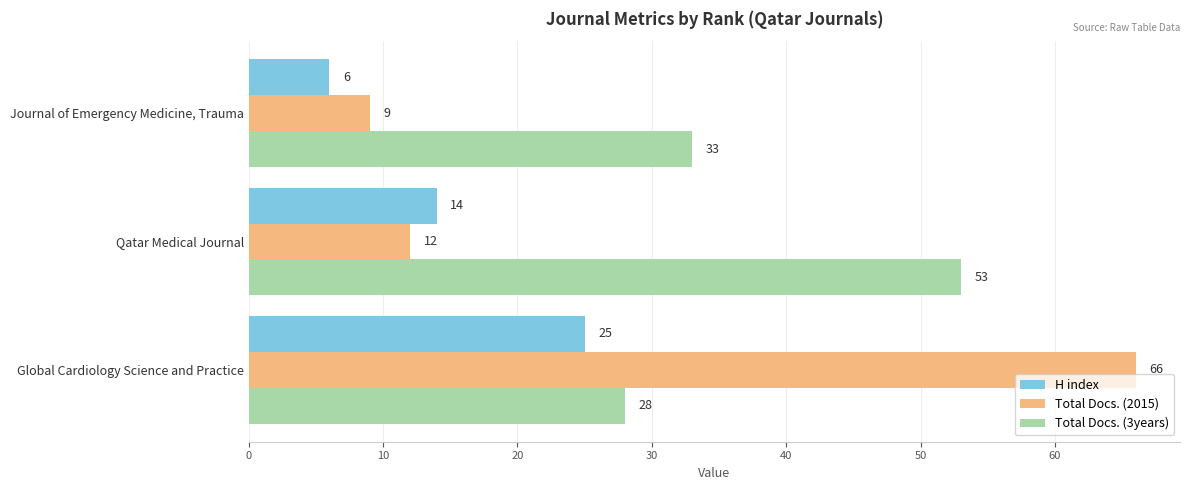

Which series has the widest spread of values?

Total Docs. (2015)